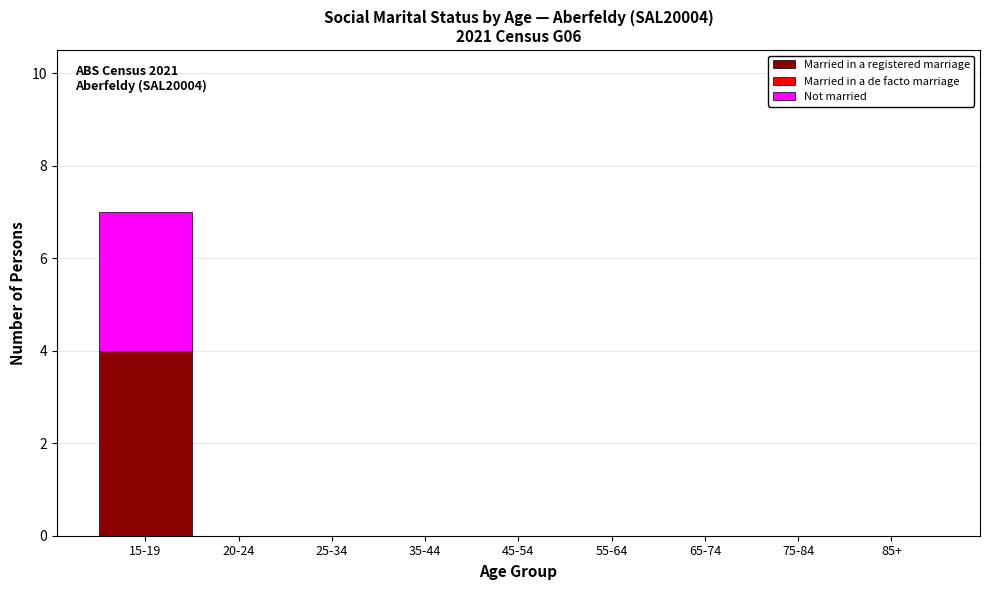

Reading right to left, list the values for the Married in a registered marriage series.

85+=0	75-84=0	65-74=0	55-64=0	45-54=0	35-44=0	25-34=0	20-24=0	15-19=4